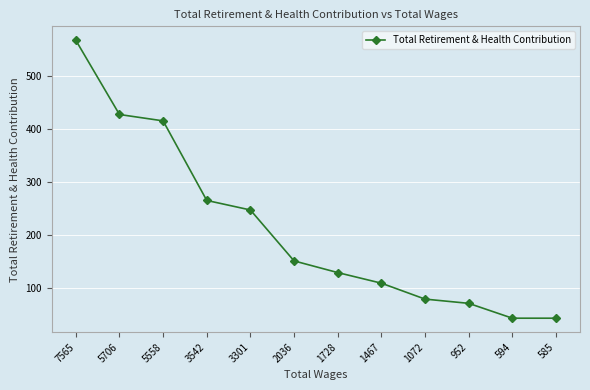

What is the value of the 9th point from the left?

80